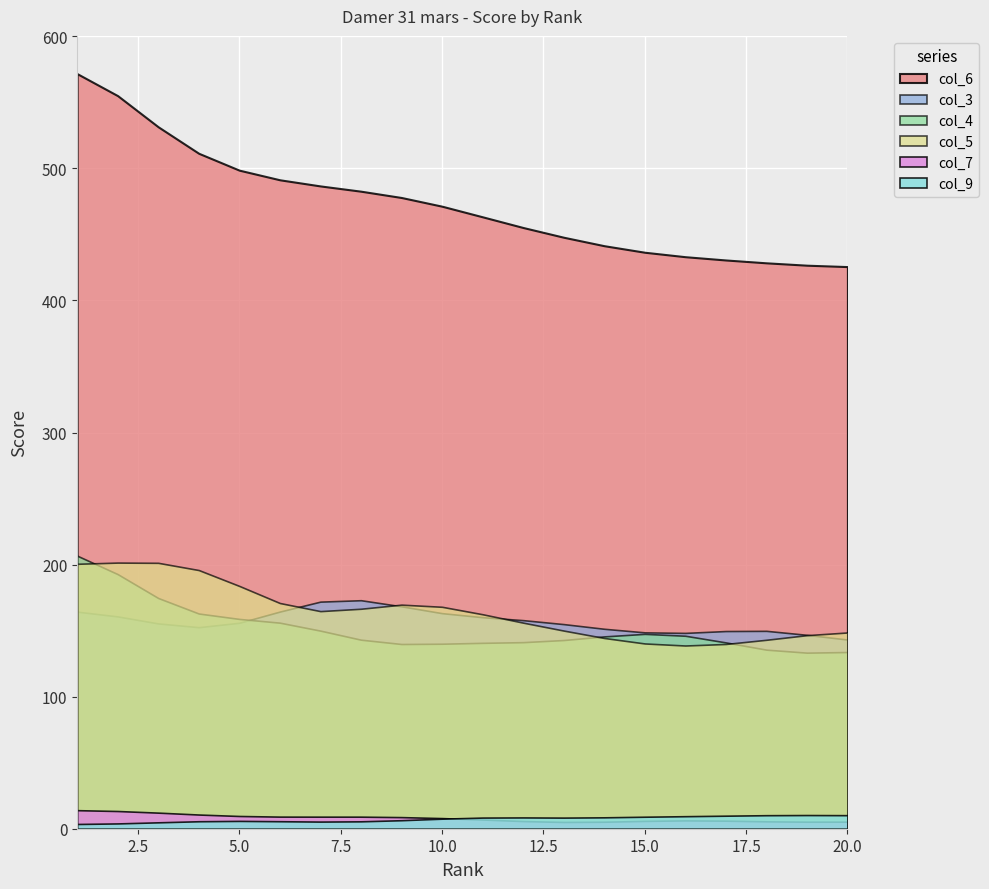

What is the difference between the second highest and minimum values in the col_7 series?

8.3